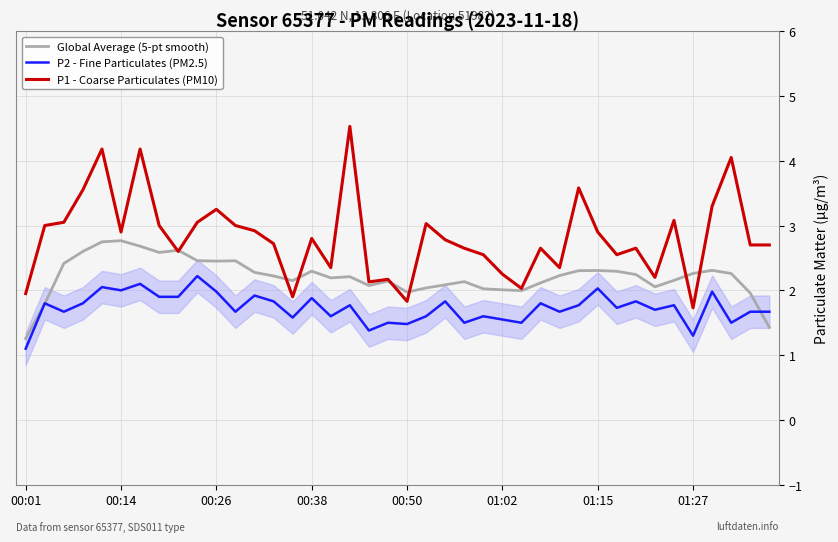

What is the maximum value for Global Average (5-pt smooth)?

2.8